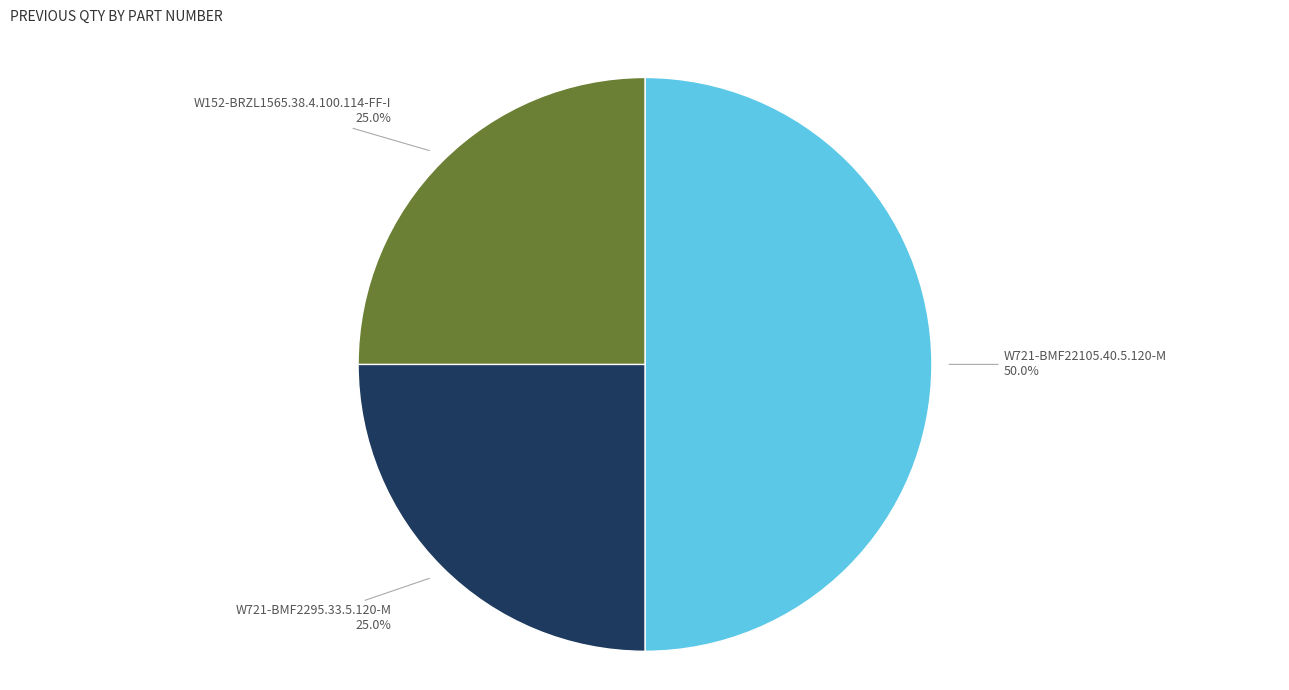

To the nearest percent, what portion does W721-BMF22105.40.5.120-M represent?

50%